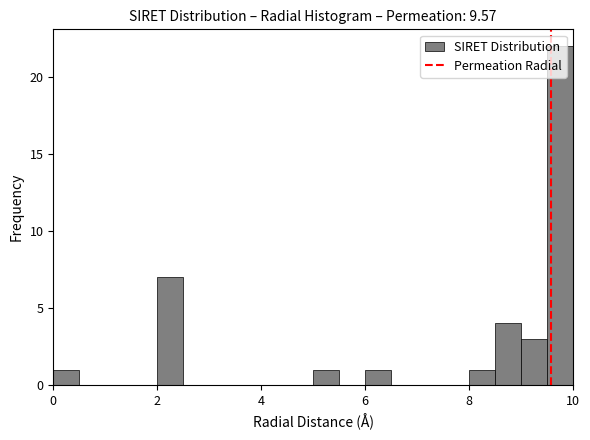

Around what value on the x-axis is the tallest bar? Give the approximate position of its centre, as read against the axis.

9.8